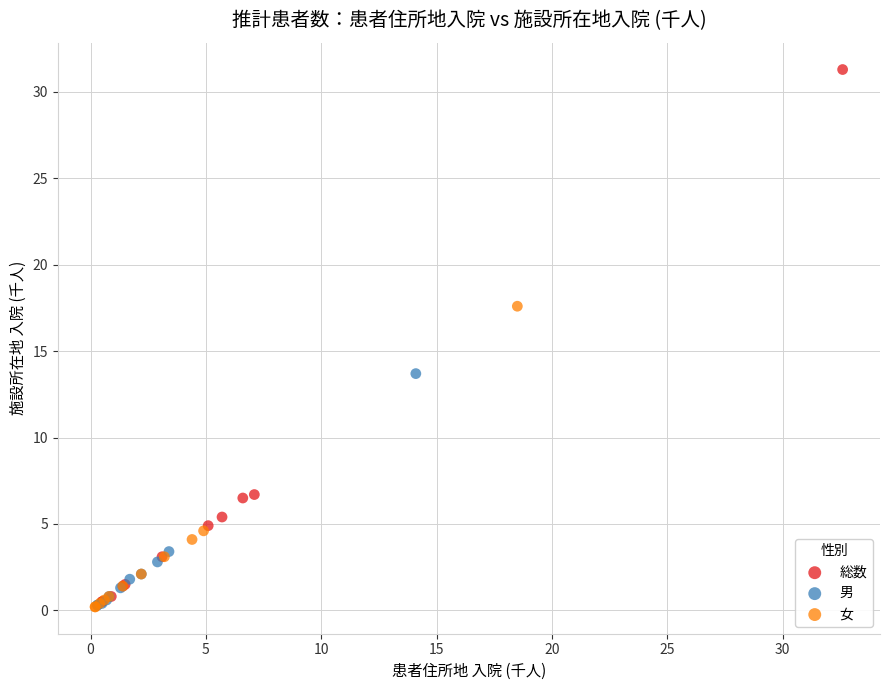

Which series reaches the maximum Y coordinate?

総数